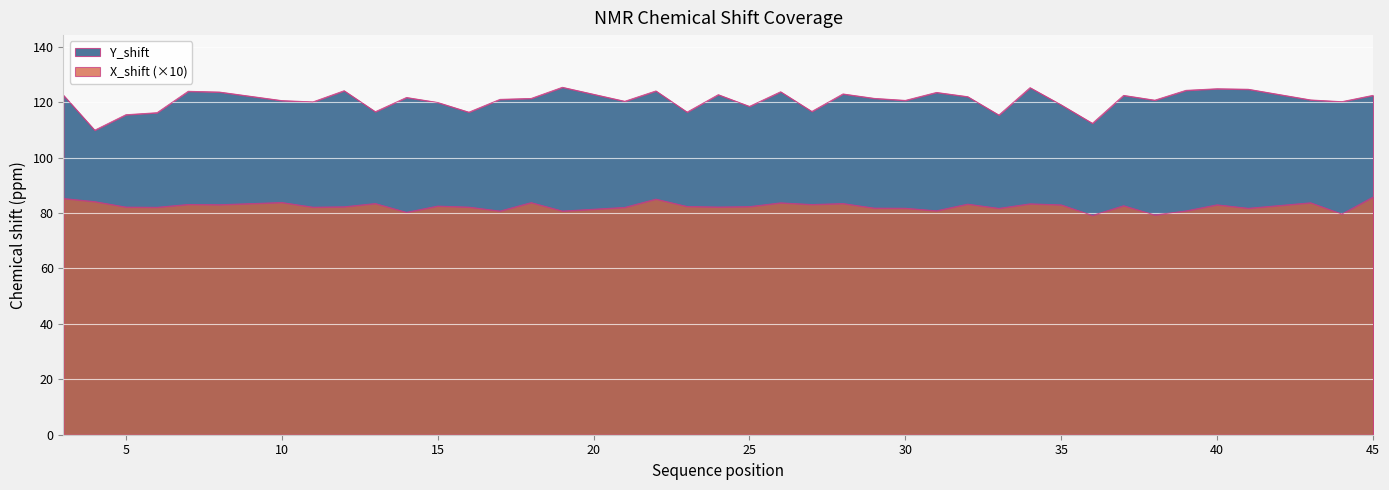

What is the sum of the X_shift values at 36 and 43?

162.9